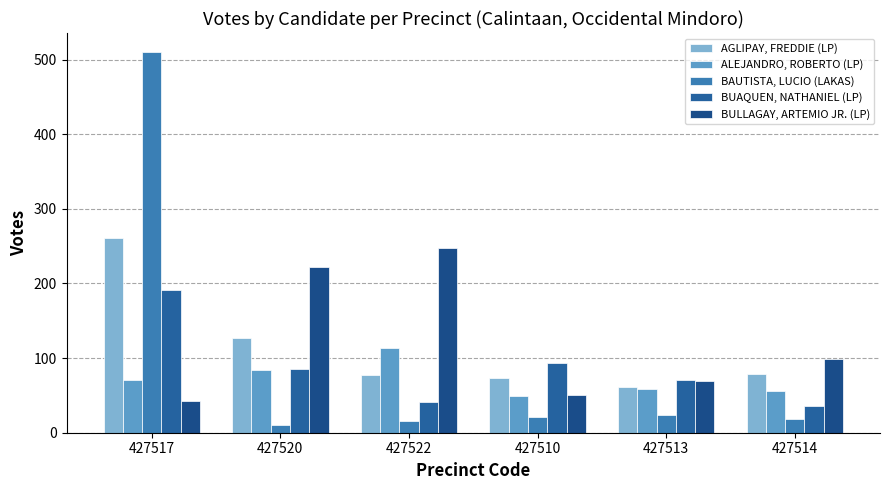

What is the average value of the AGLIPAY, FREDDIE (LP) series?

113